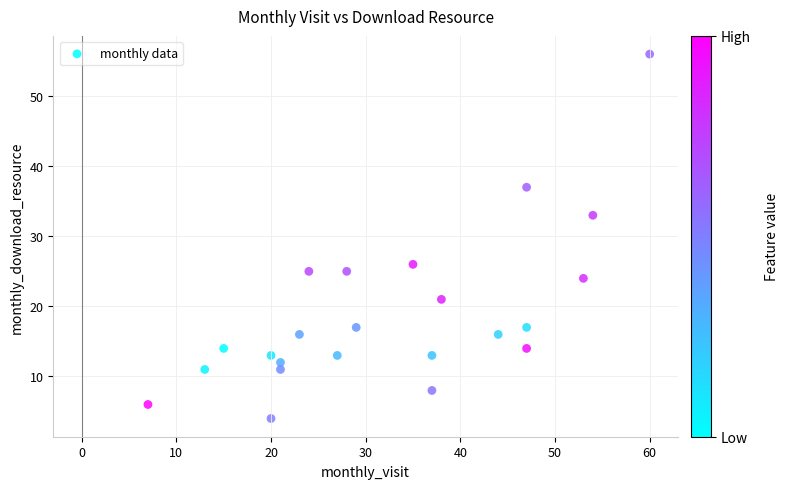

What is the range of Y values (max minus min)?

52